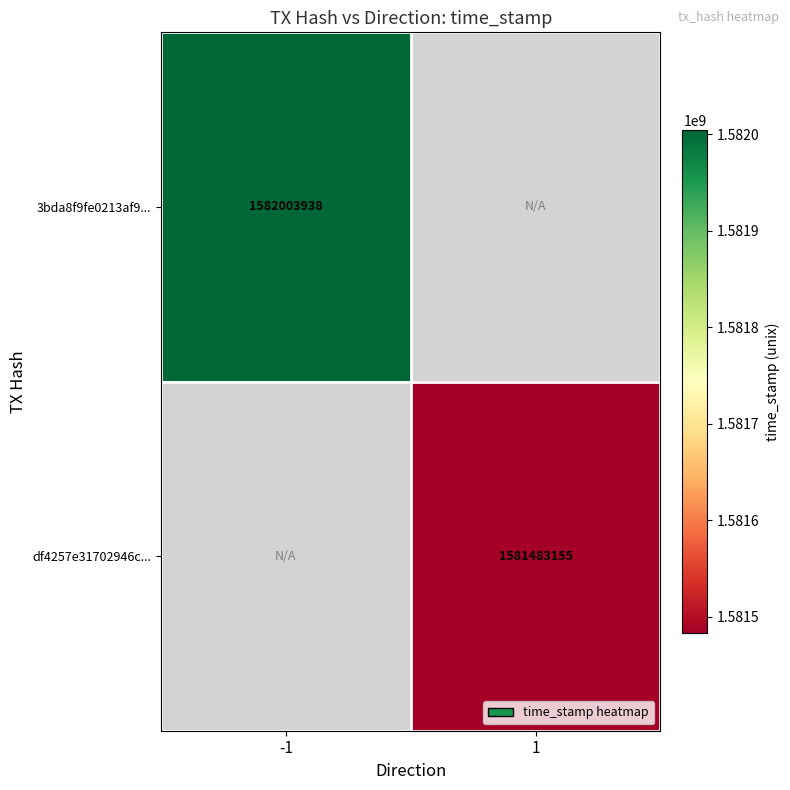

Count the number of categories in the chart.

2